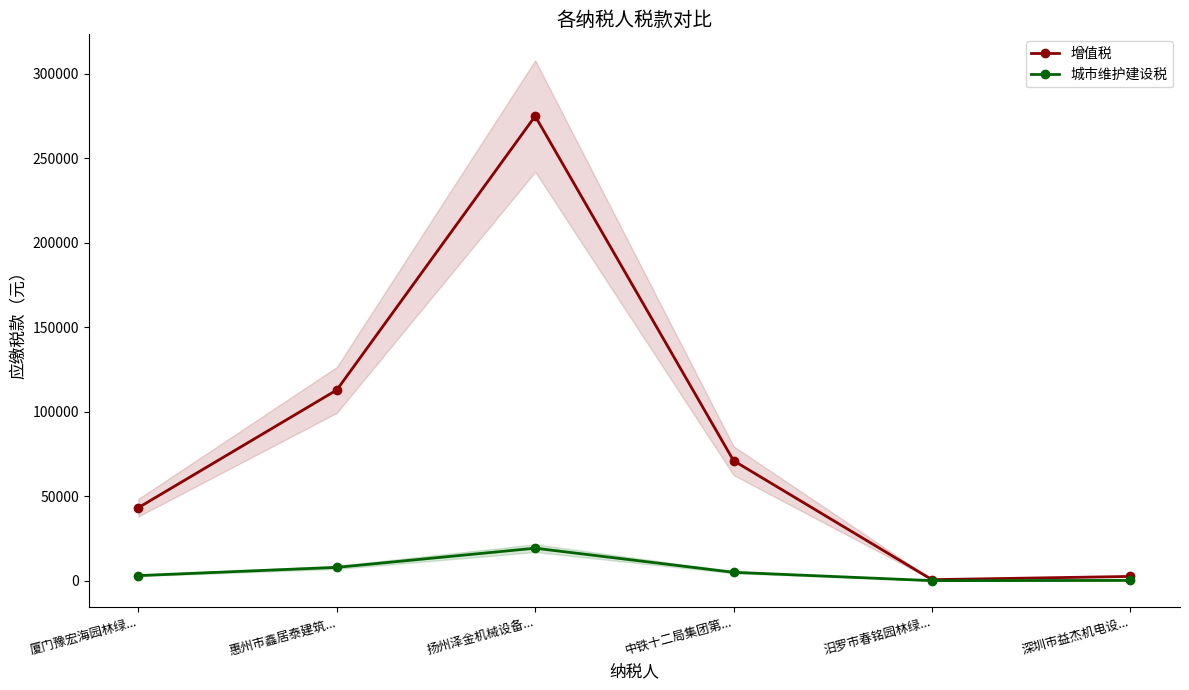

What position from the left is 深圳市益杰机电设...?

6